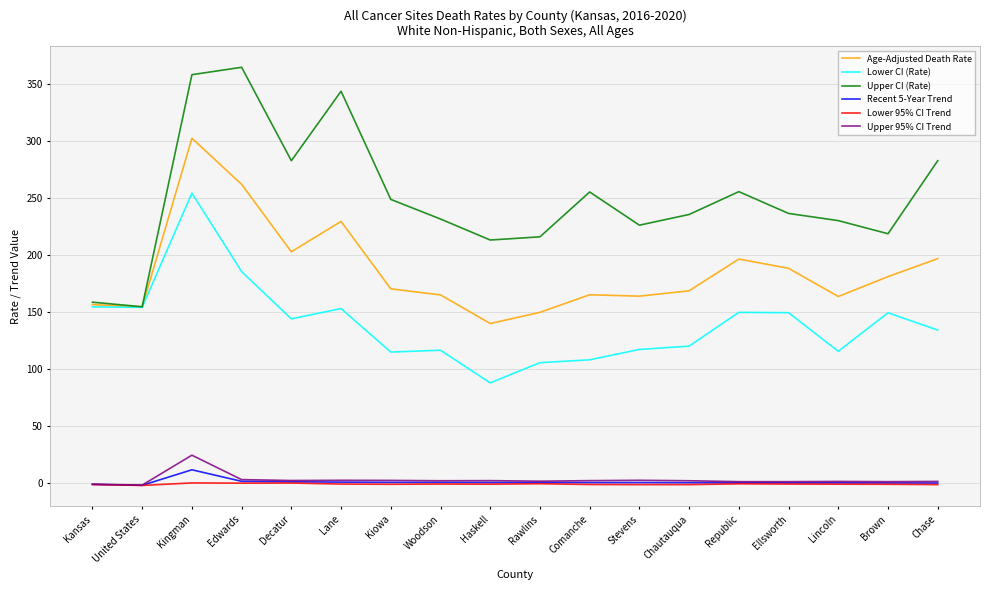

What position from the right is Kingman?

16